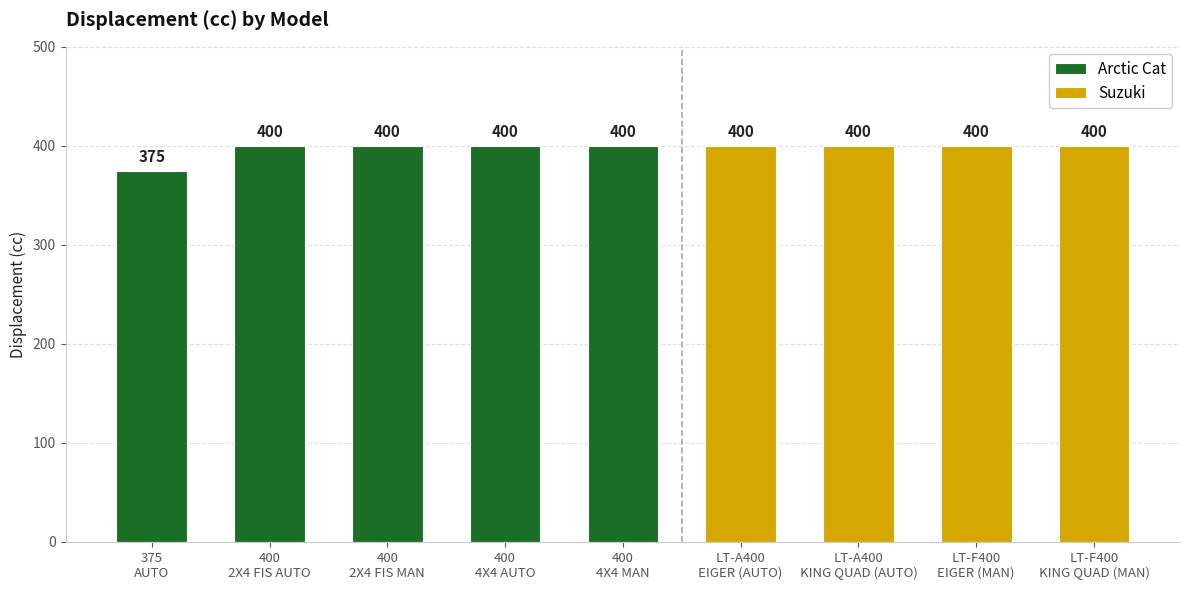

What is the average value of the Arctic Cat series?

395